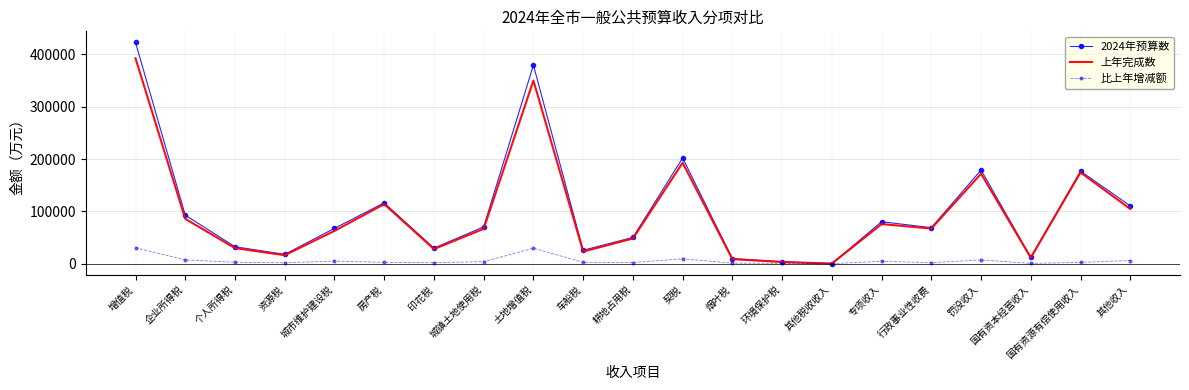

What is the total value across all series at 城镇土地使用税?

140620